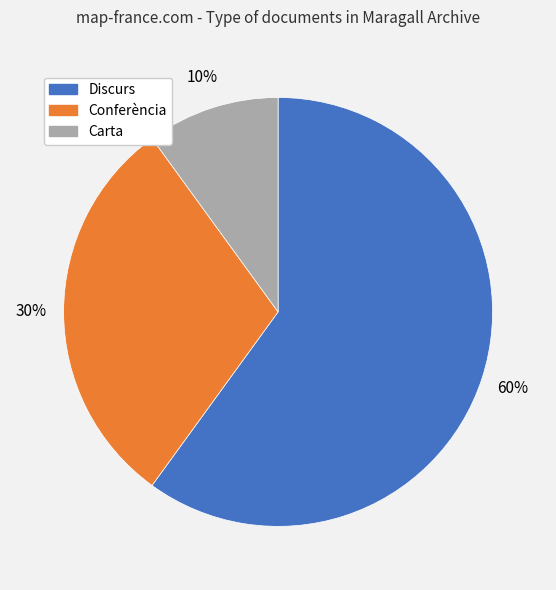

To the nearest percent, what is the average slice percentage?

33%